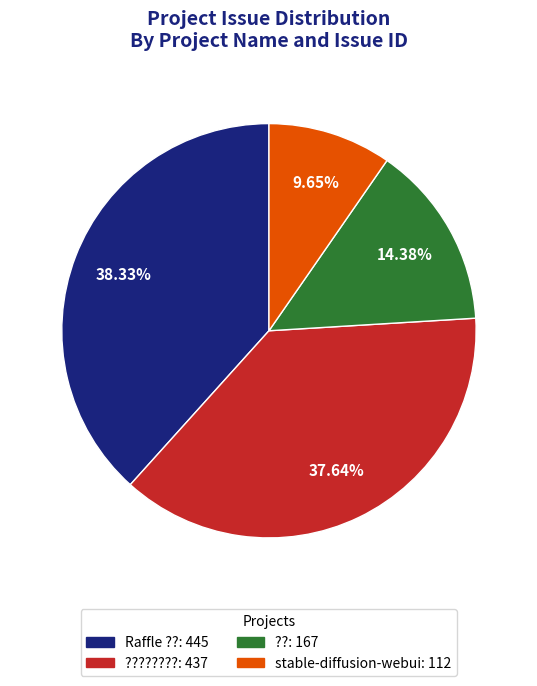

Is there a majority slice in this chart?

No